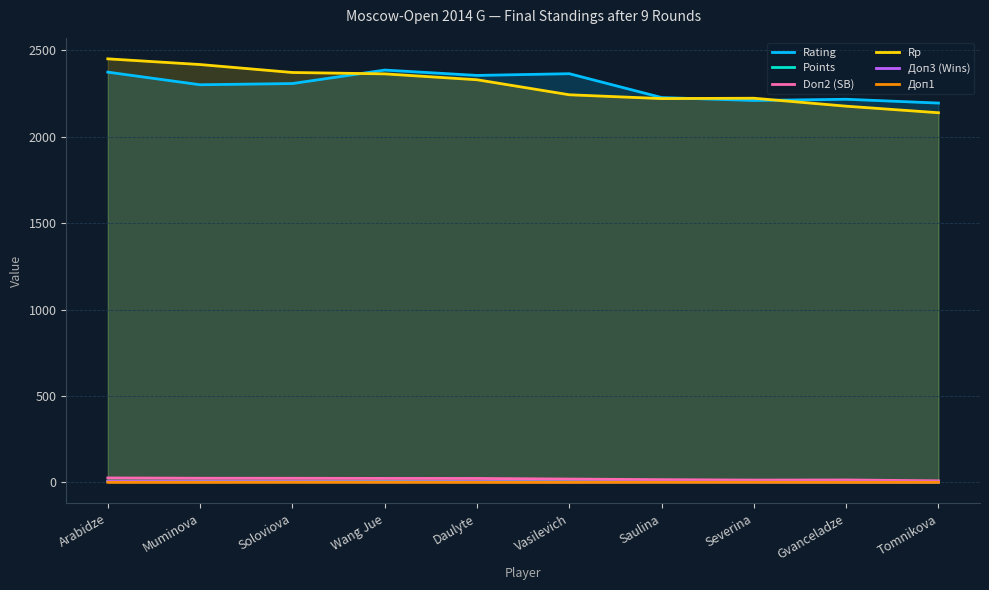

True or false: Points and Rating intersect in this chart.

False